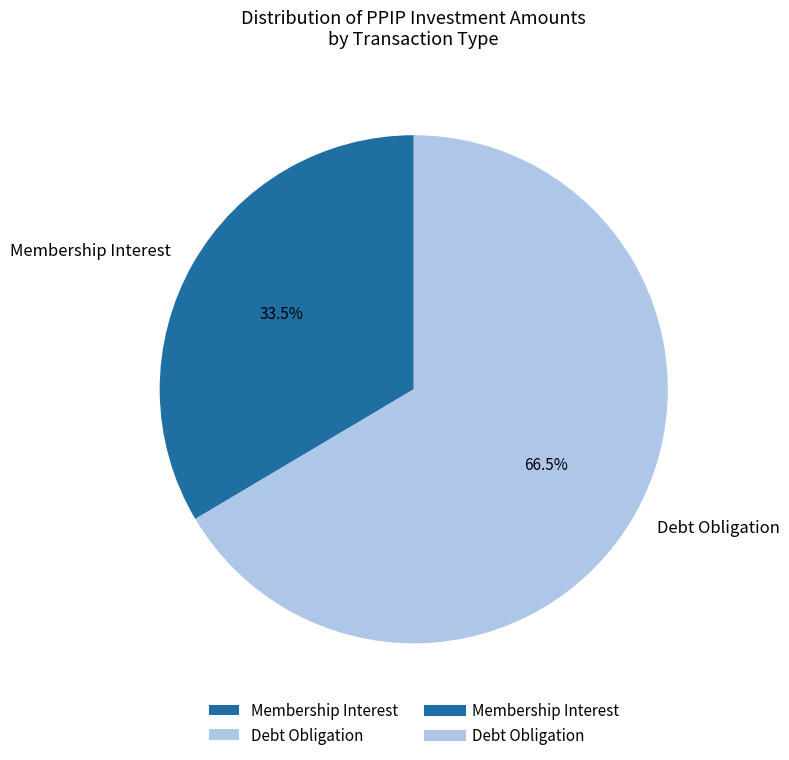

Is Debt Obligation the majority of the pie?

Yes